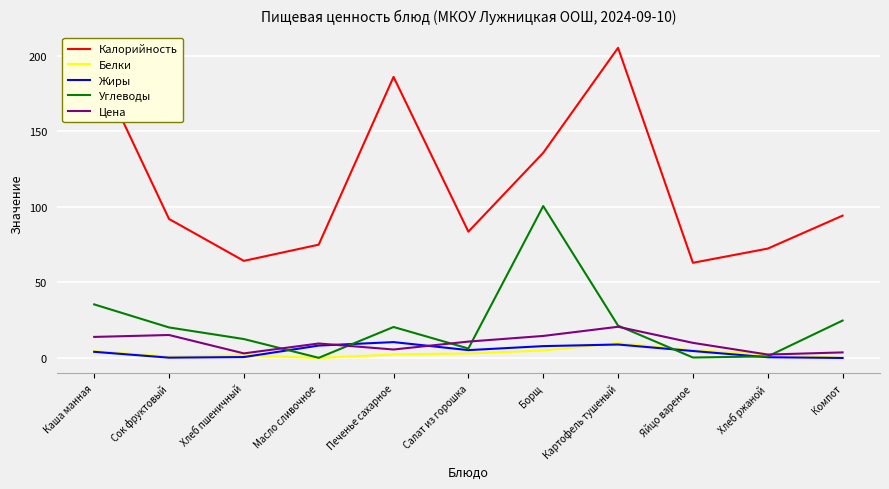

What is the sum of the Жиры values at Салат из горошка and Компот?

5.2